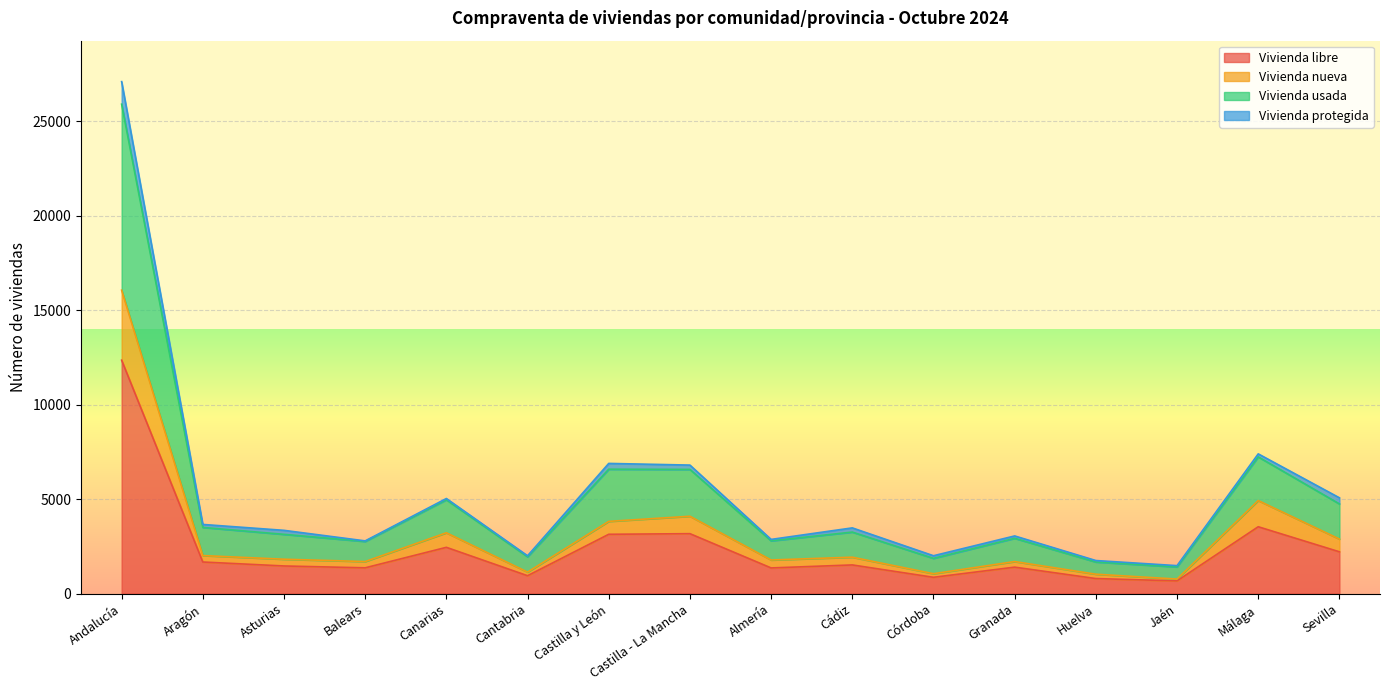

How many interior local valleys does the Vivienda libre series have?

5